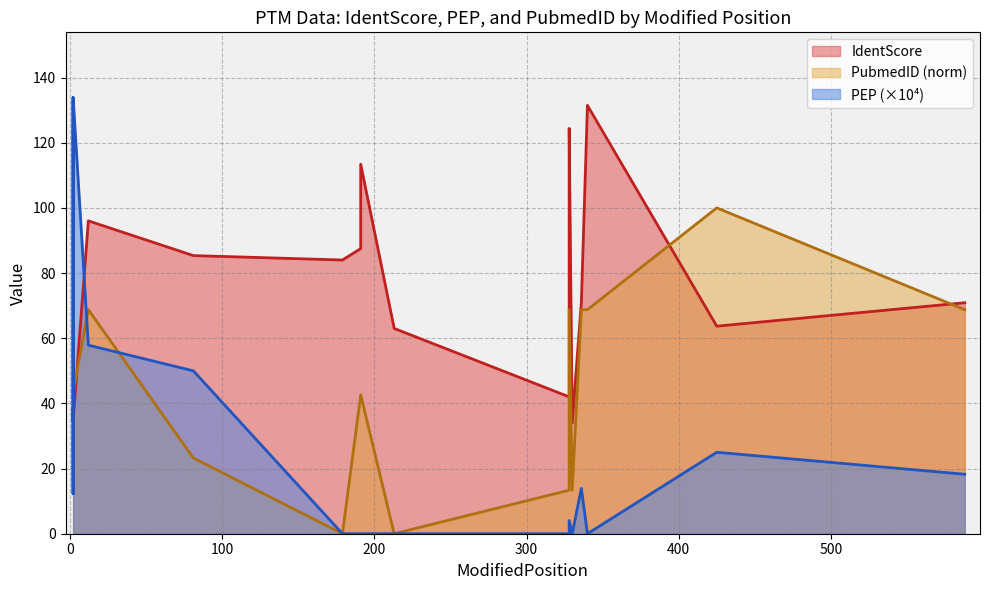

Rank the series by their maximum value, from highest to lowest.

PEP, IdentScore, PubmedID_norm